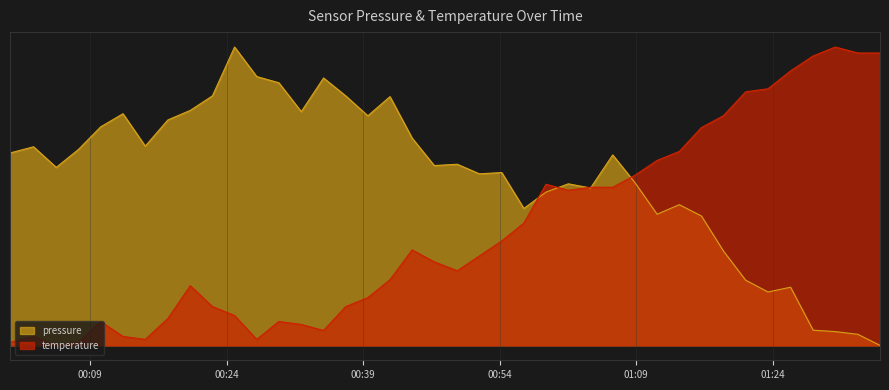

True or false: temperature has more than 1 interior local peaks.

True